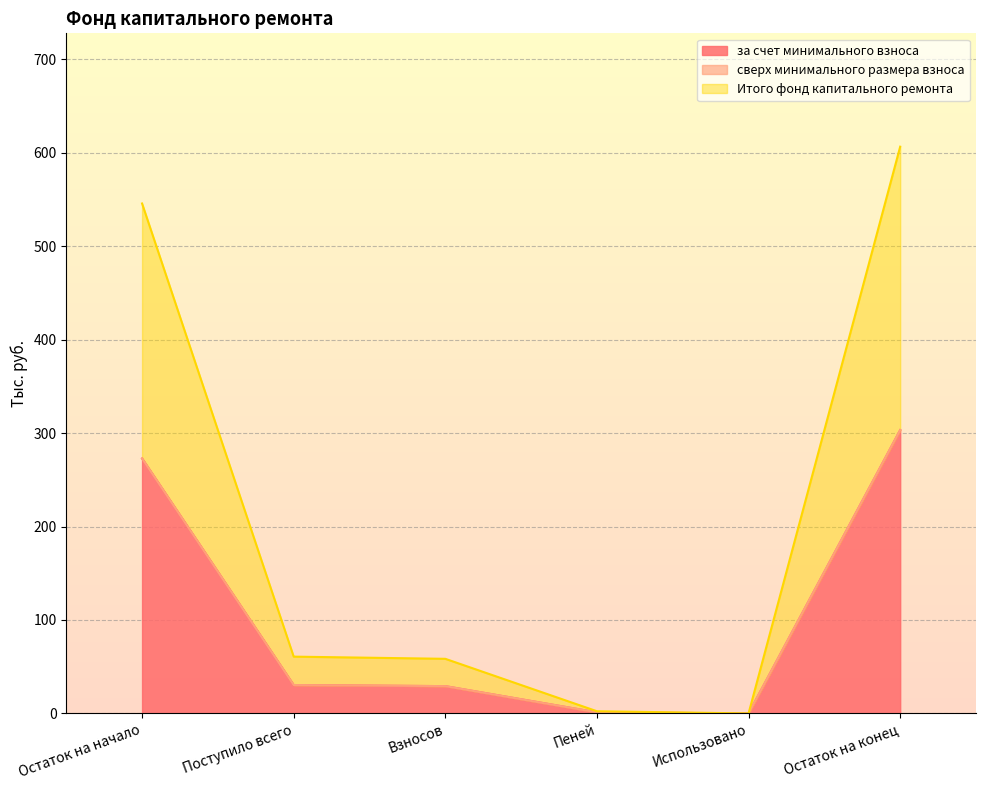

What is the label of the 3rd point from the left?

Взносов